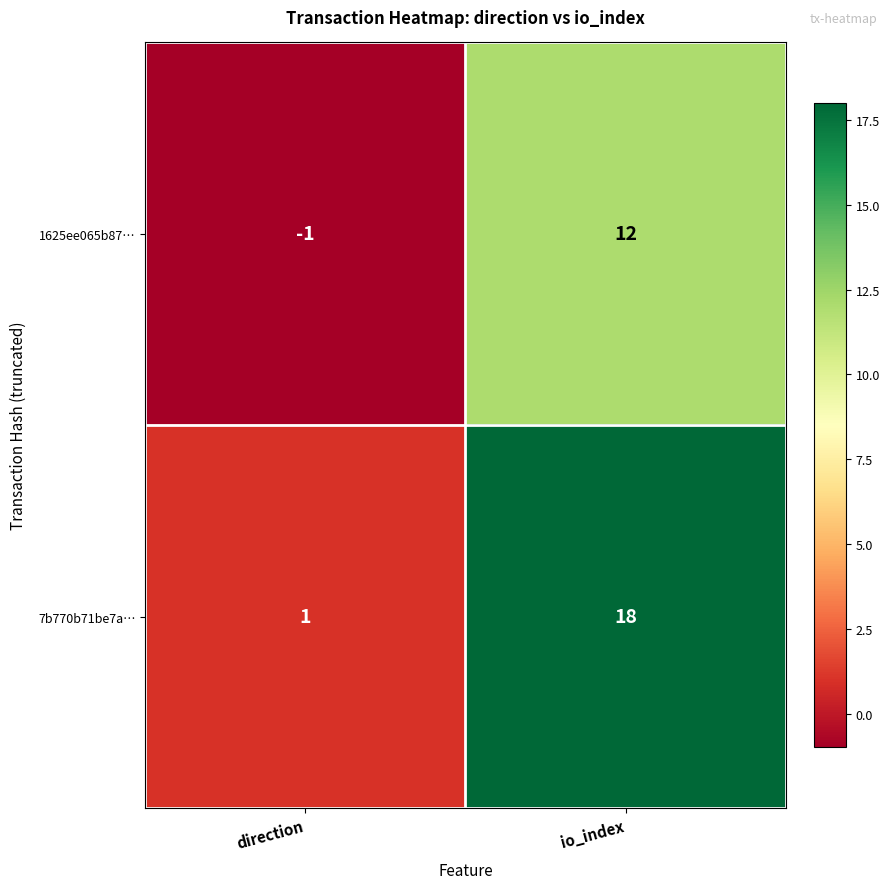

What is the difference between the 1625ee065b87… values at io_index and direction?

13